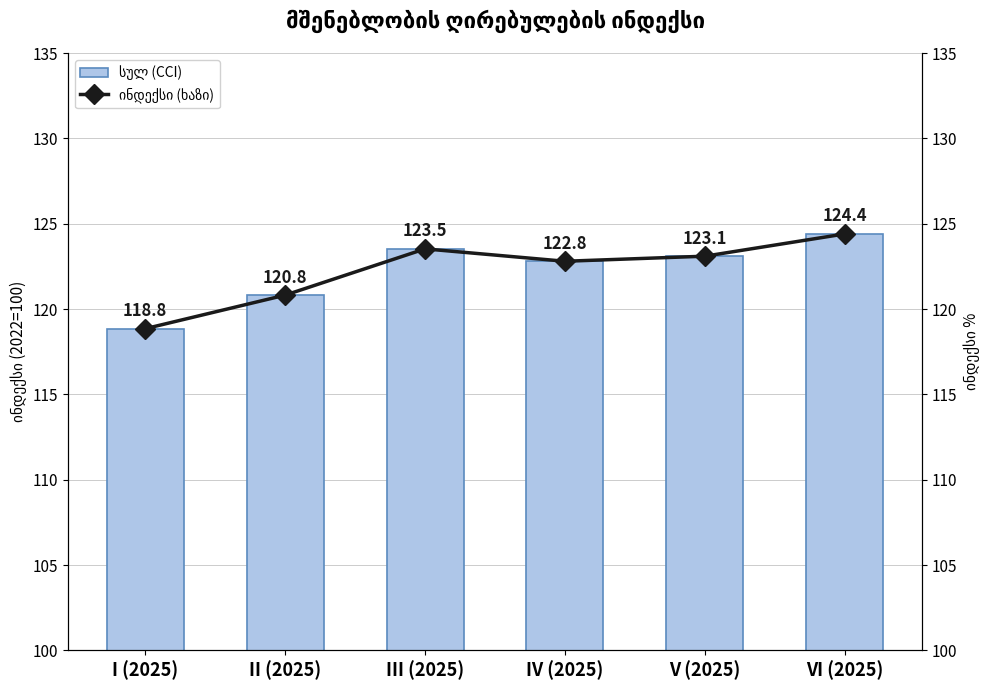

What is the difference between the second highest and minimum values in the სულ (CCI) series?

4.7